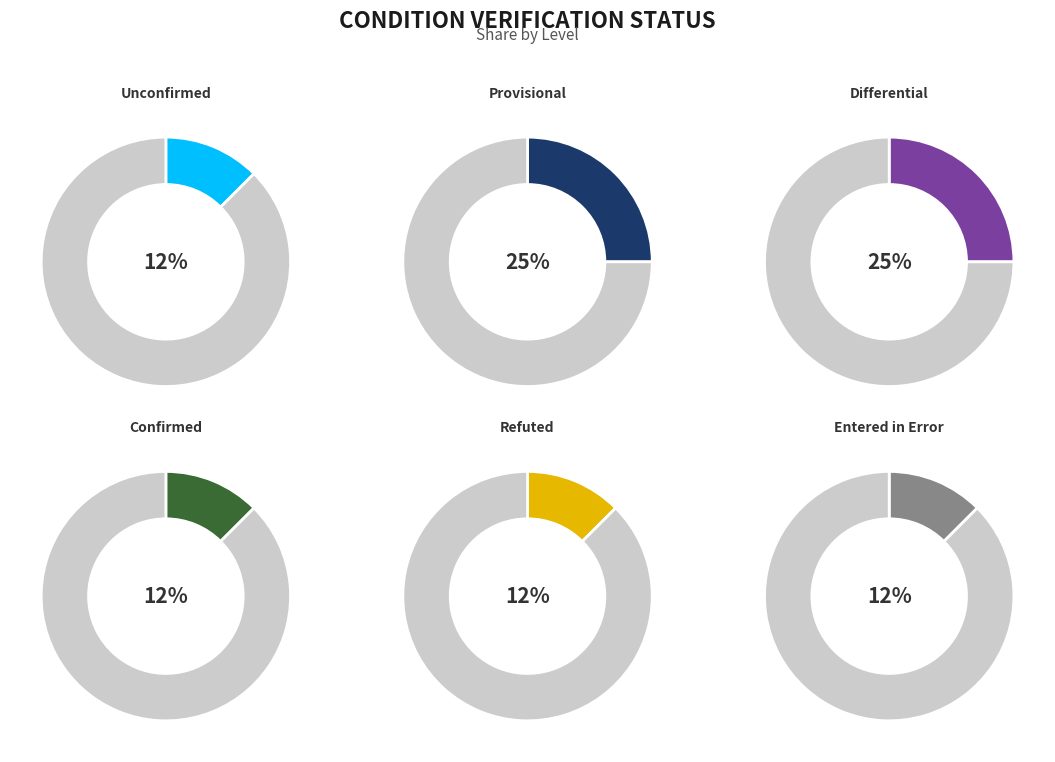

To the nearest percent, what is the average slice percentage?

17%